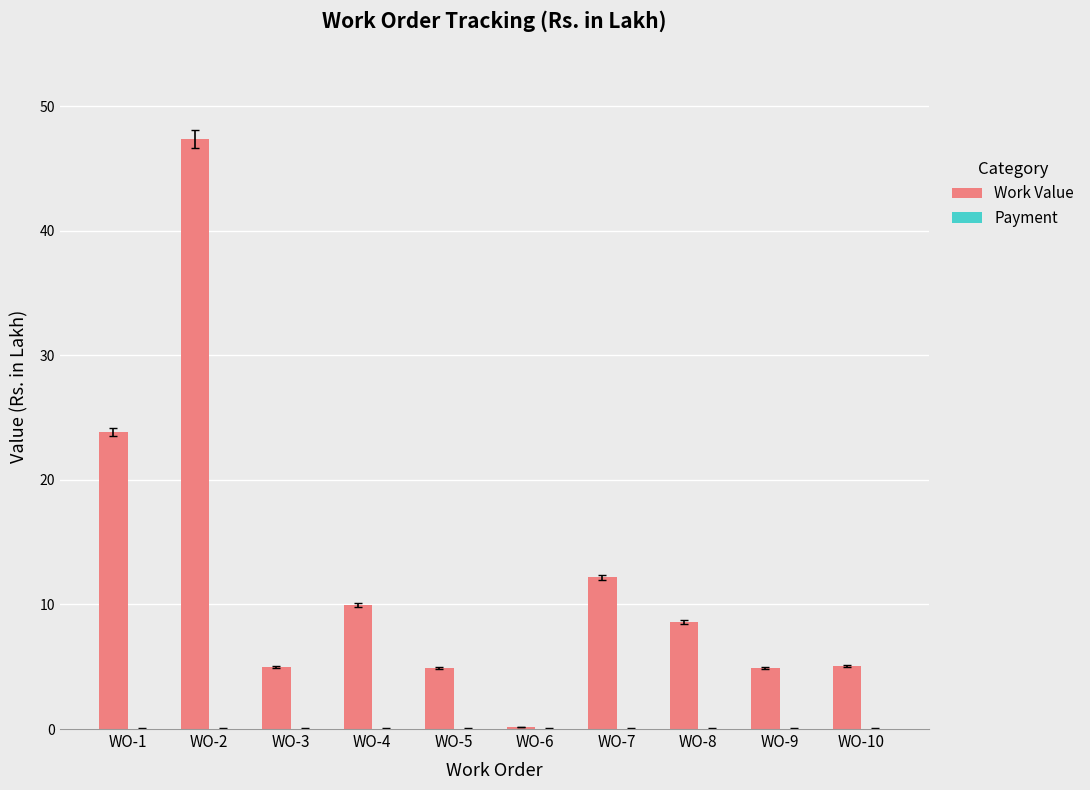

What is the value of the 7th bar from the left?

12.2